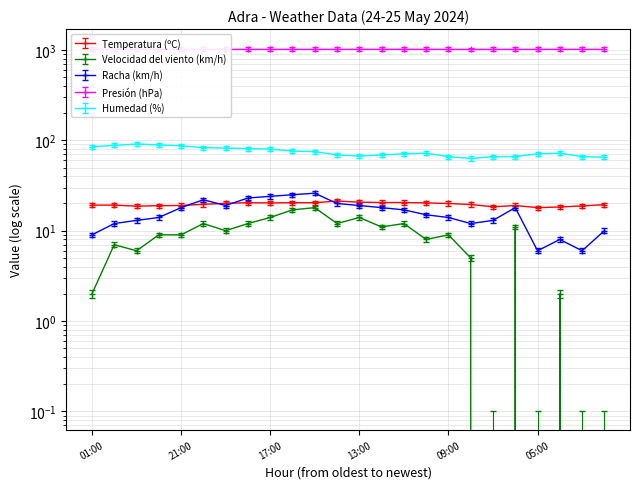

At which label does Humedad (%) first exceed 72?

01:00